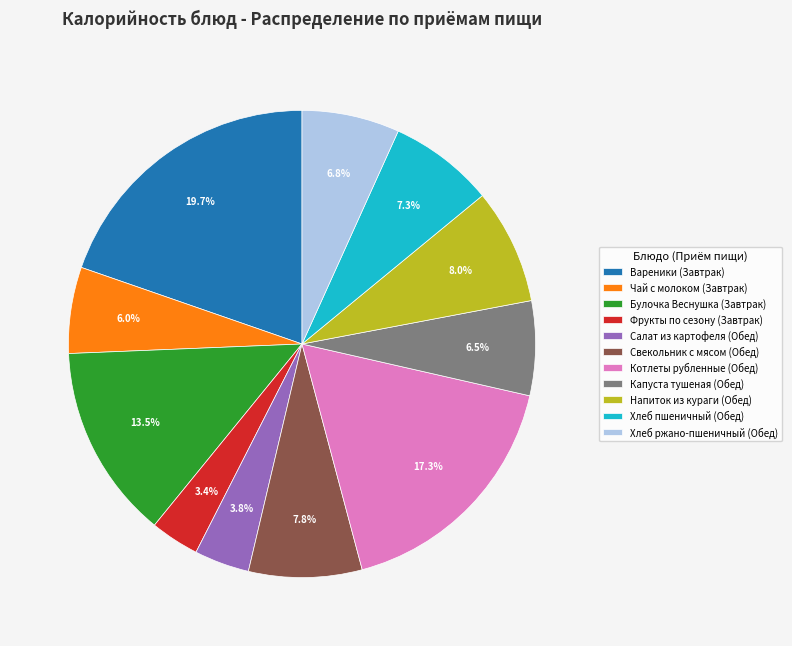

Count the number of slices in the pie.

11